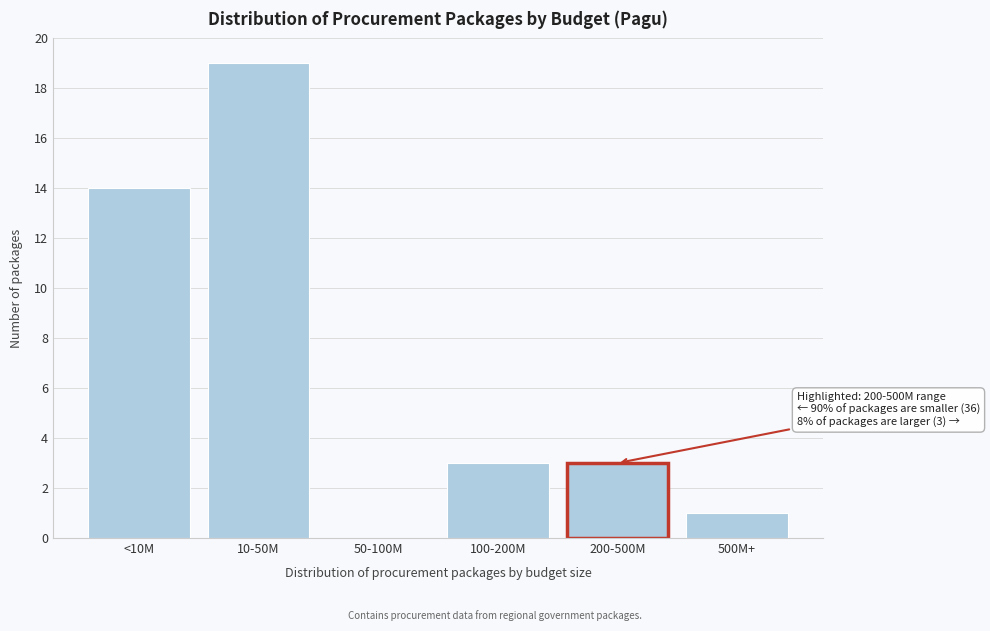

Reading left to right, transcribe all the data shown in this chart.

<10M=14	10-50M=19	50-100M=0	100-200M=3	200-500M=3	500M+=1